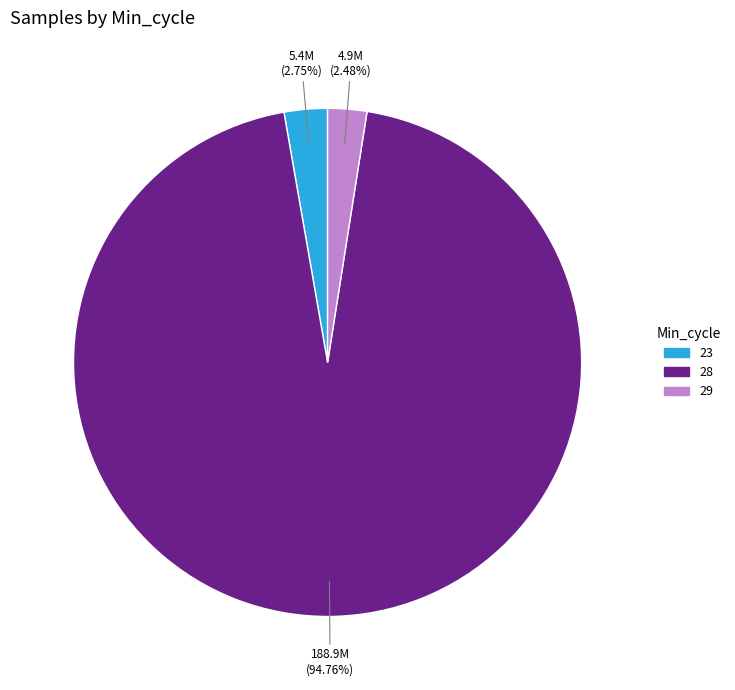

Is there any slice that represents more than half of the pie?

Yes